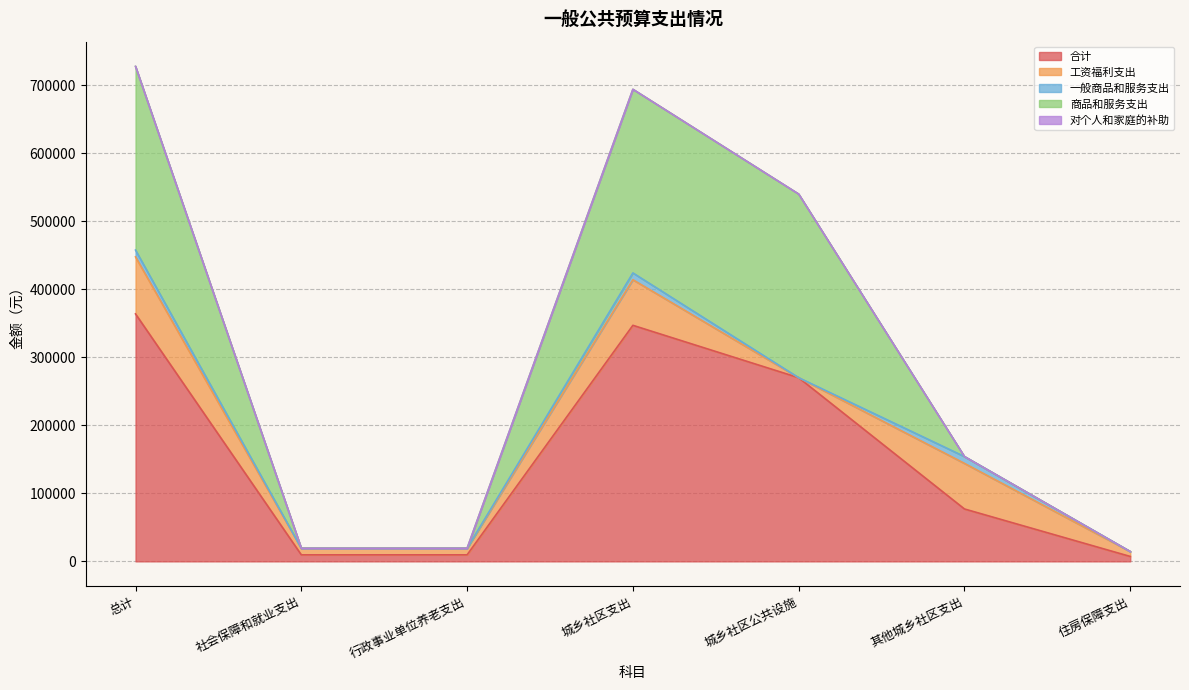

Which series has the widest spread of values?

合计